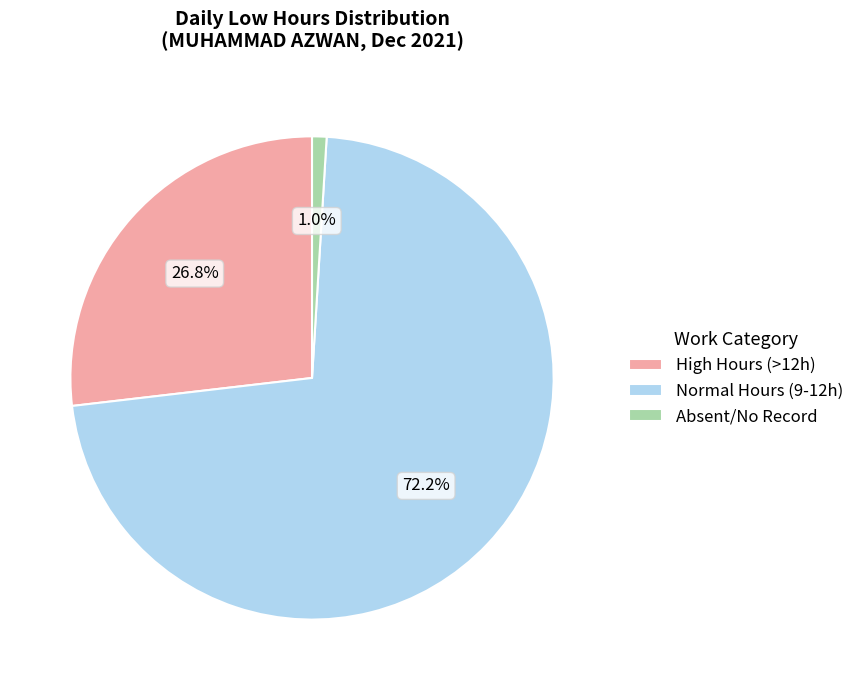

Which has a higher value, Absent/No Record or High Hours (>12h)?

High Hours (>12h)